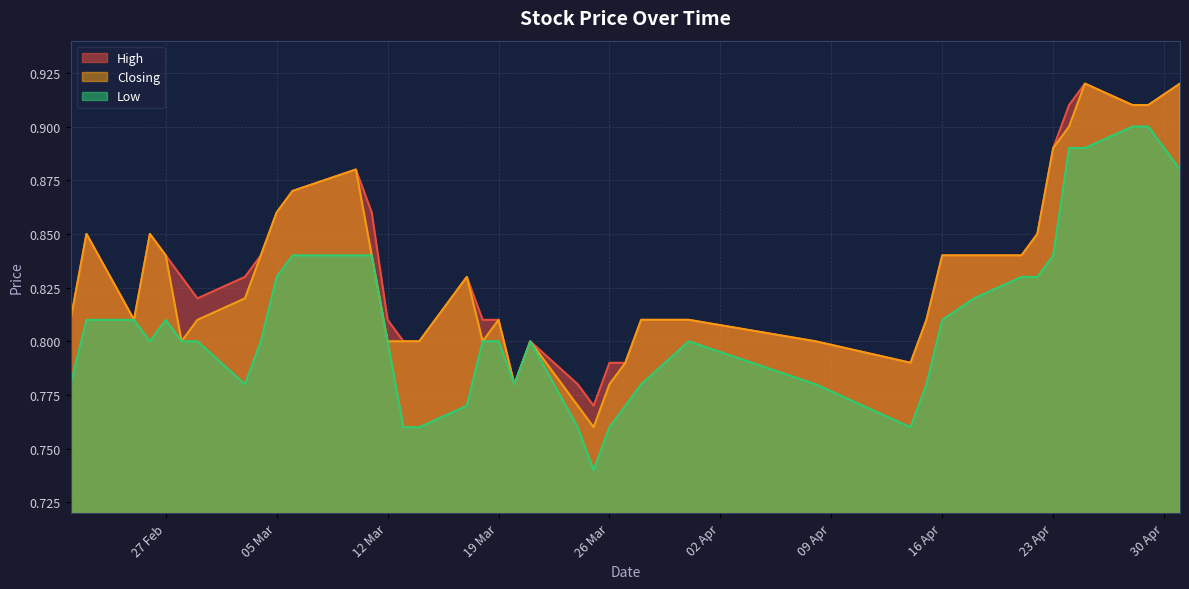

At which category is the sum across all series the highest?

25/04/2024